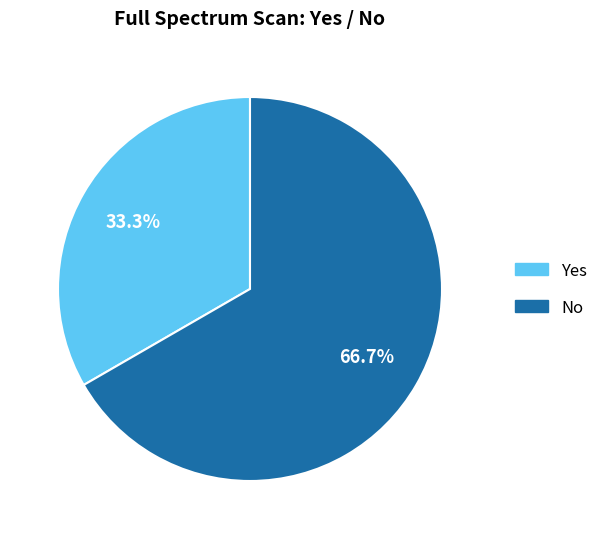

Which slice is the largest?

No